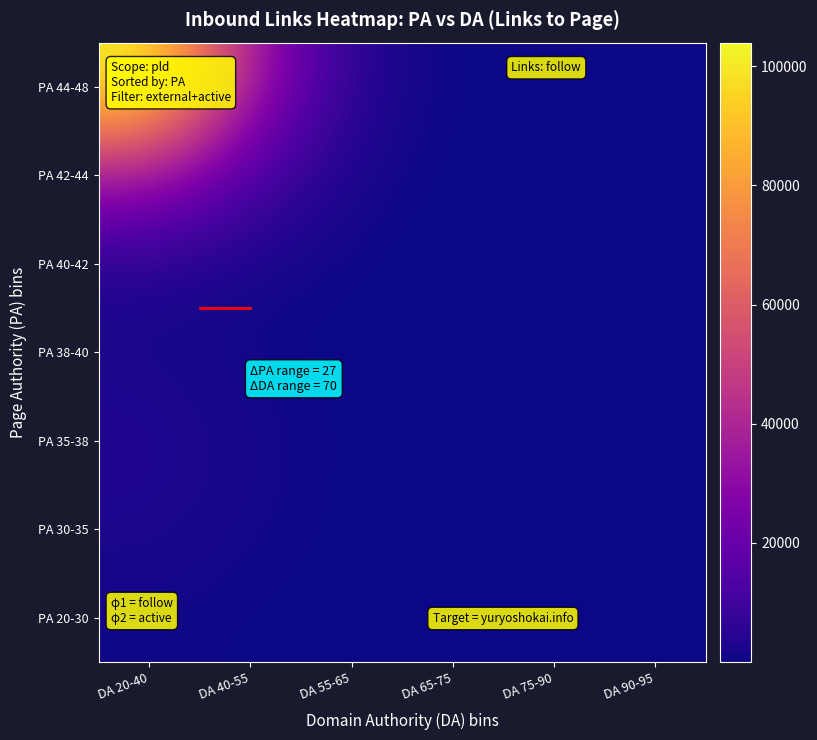

Between DA 40-55 and DA 65-75, which is larger?

DA 40-55